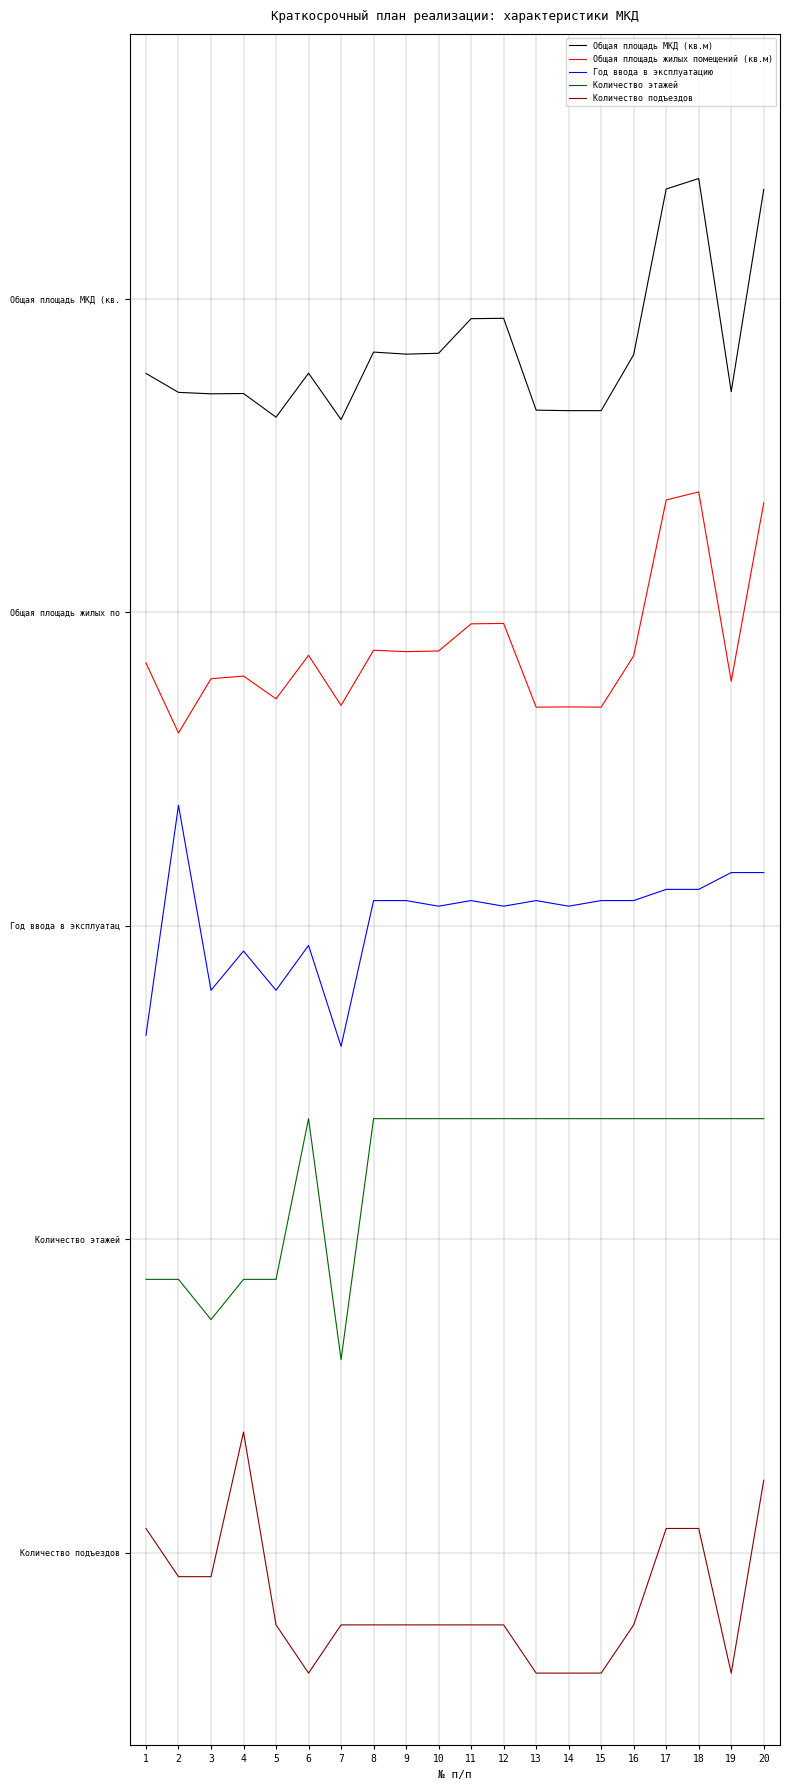

Does the chart have visible grid lines?

Yes